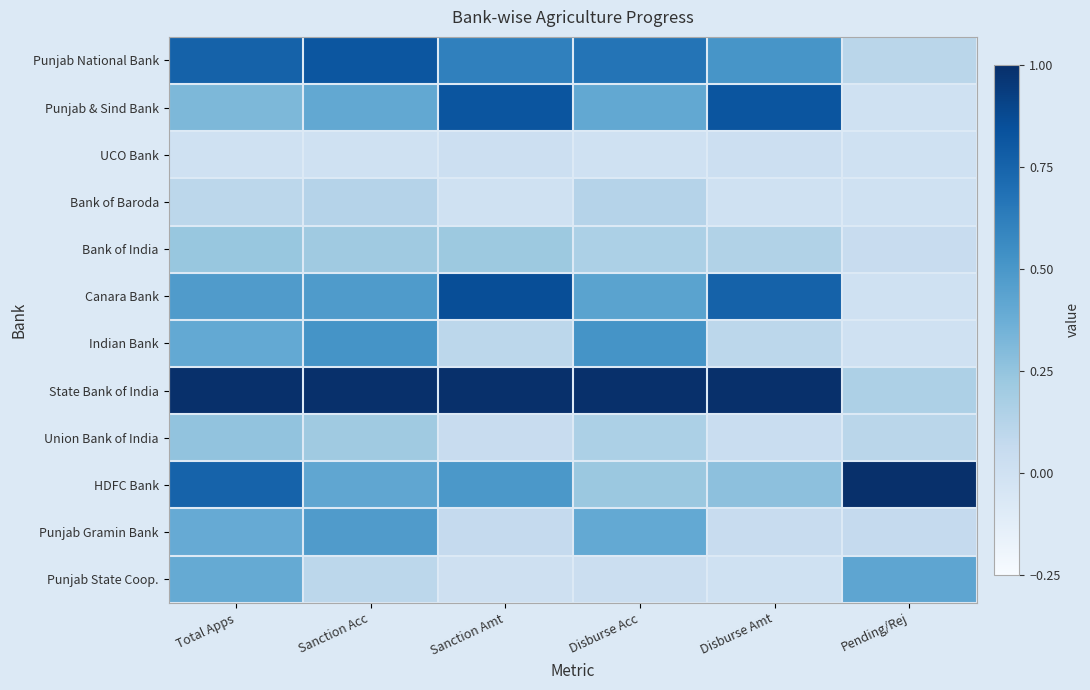

At how many categories does at least one series exceed 0?

6